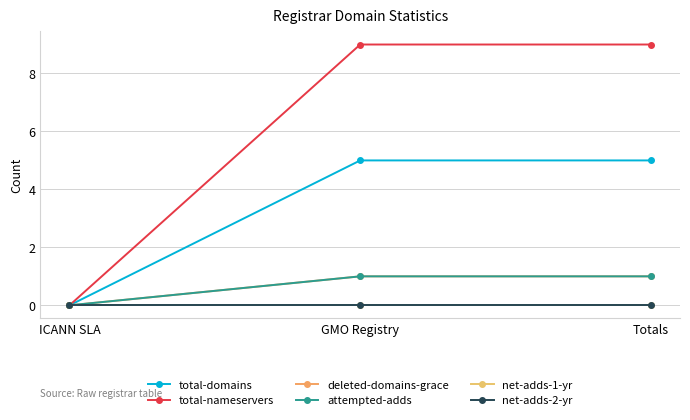

Reading left to right, list all the values displayed in this chart.

total-domains: 0	5	5
total-nameservers: 0	9	9
deleted-domains-grace: 0	1	1
attempted-adds: 0	1	1
net-adds-1-yr: 0	0	0
net-adds-2-yr: 0	0	0